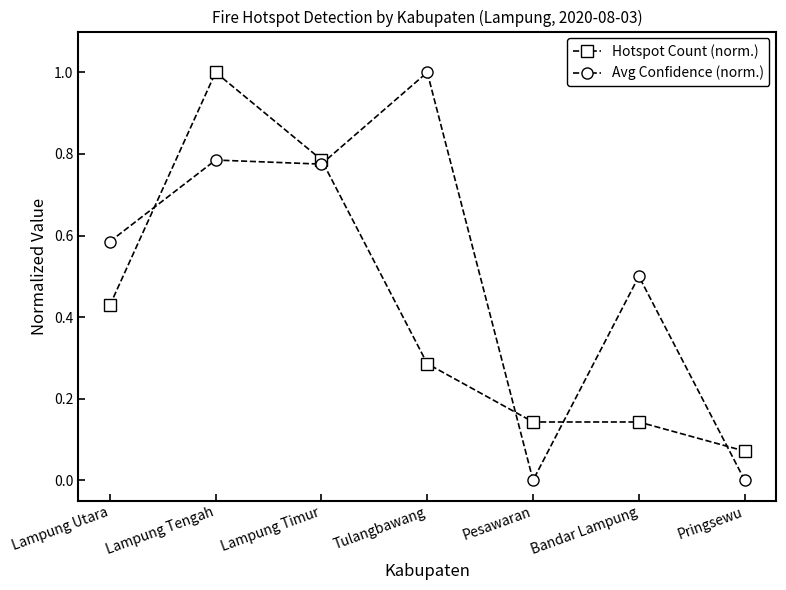

At Tulangbawang, list the series in order from largest to smallest.

Avg Confidence (norm.), Hotspot Count (norm.)